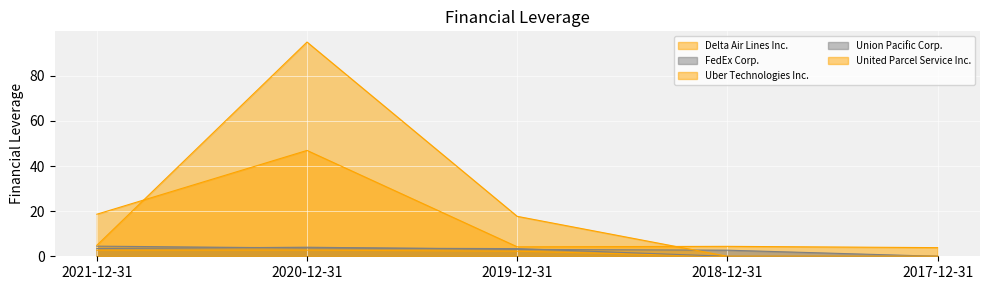

Does the chart display data point markers on the line(s)?

No